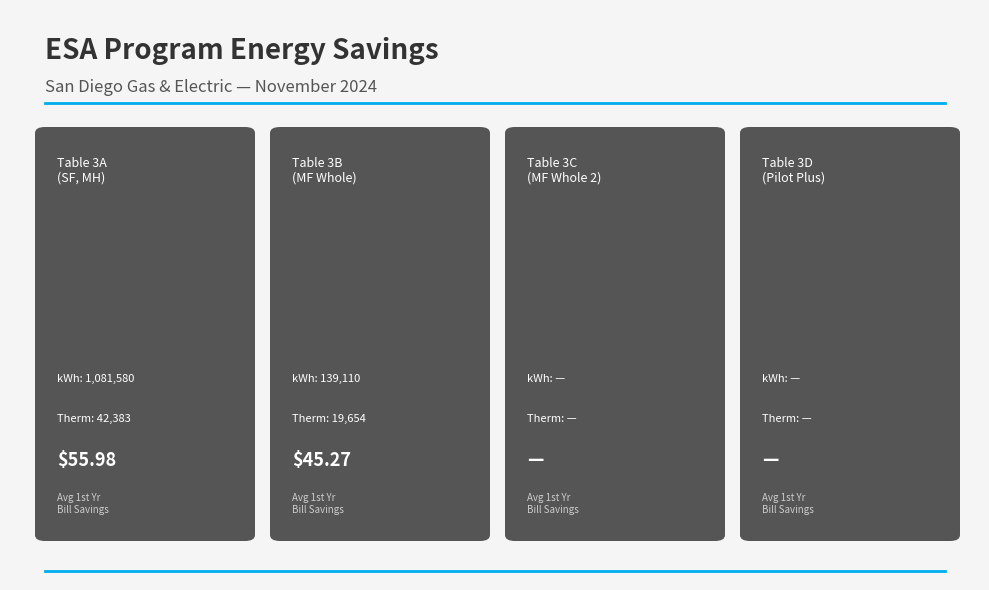

Which label corresponds to the smallest value in the chart?

Table 3C
(MF Whole 2)